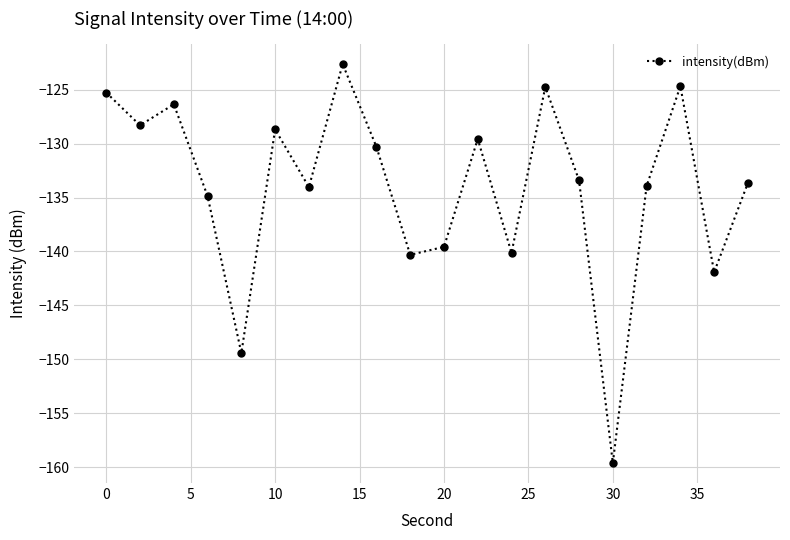

What is the value of the 13th point from the left?

-140.1